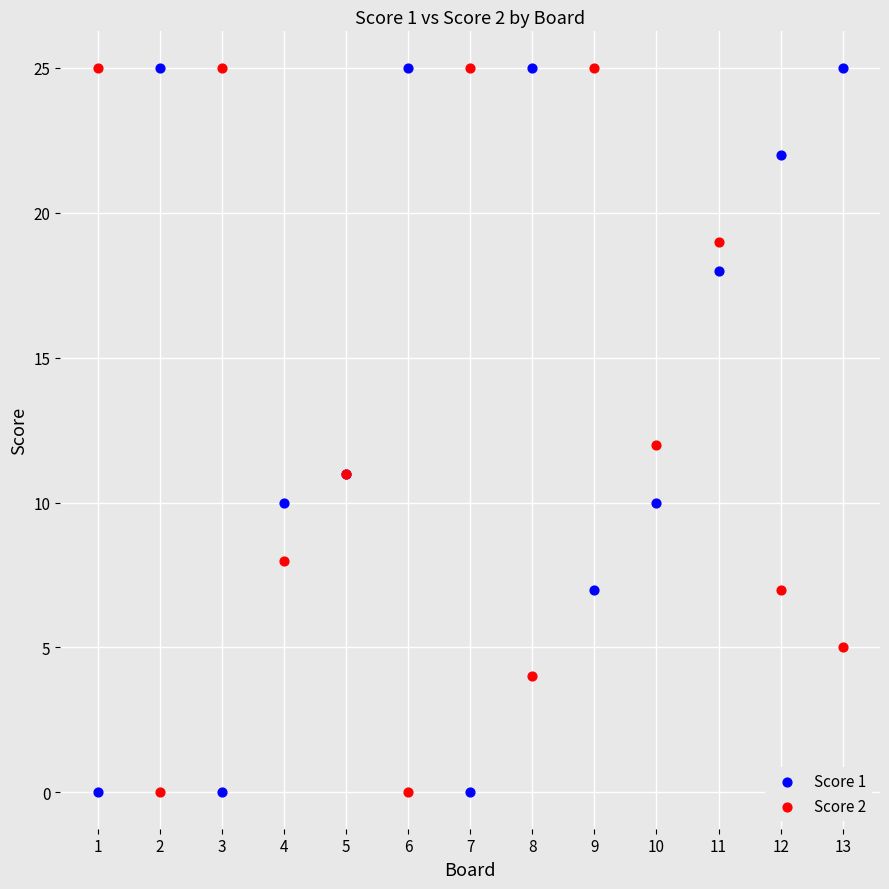

What is the X range (max minus min) for the scatter plot?

12